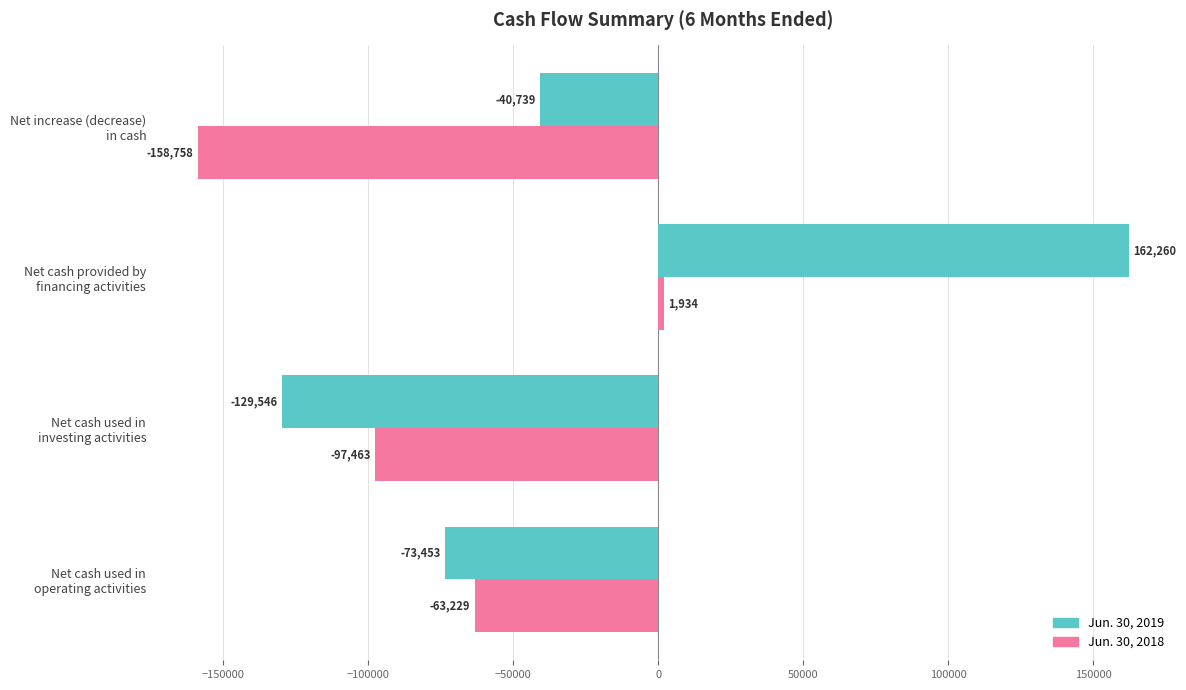

Which series has the widest spread of values?

Jun. 30, 2019